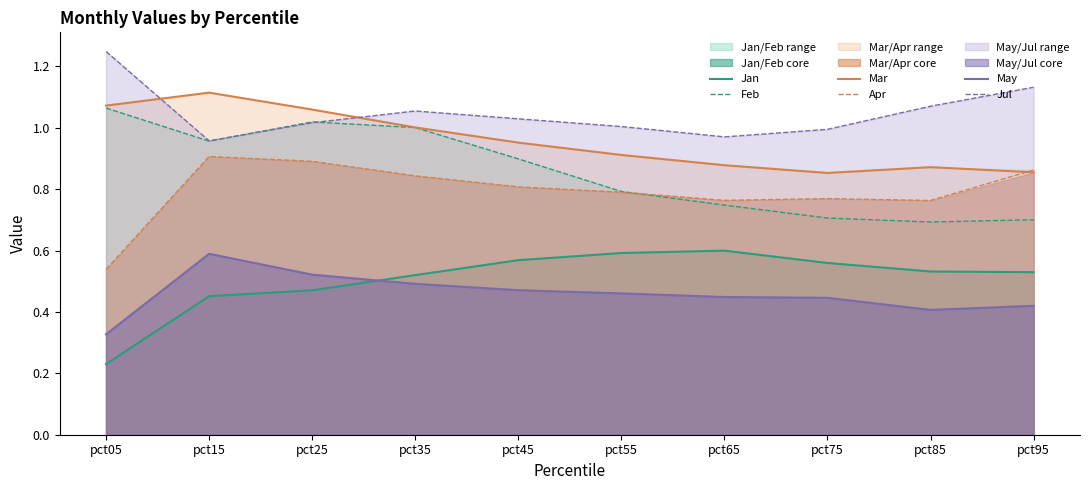

At which category is the sum across all series the highest?

pct25